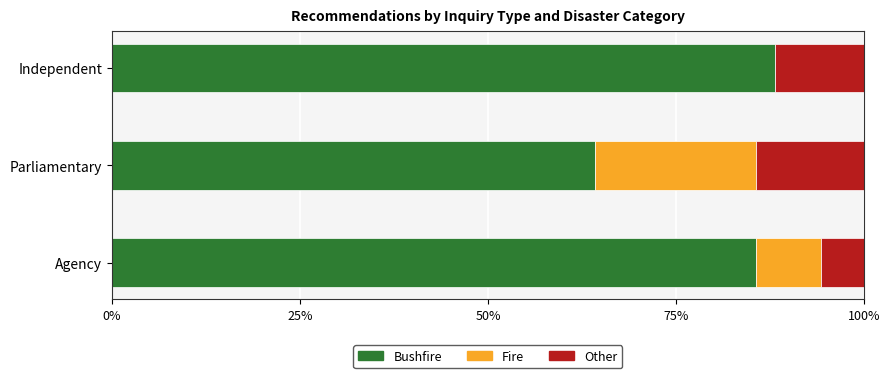

The value of Bushfire at Independent is 31.7. True or false?

False